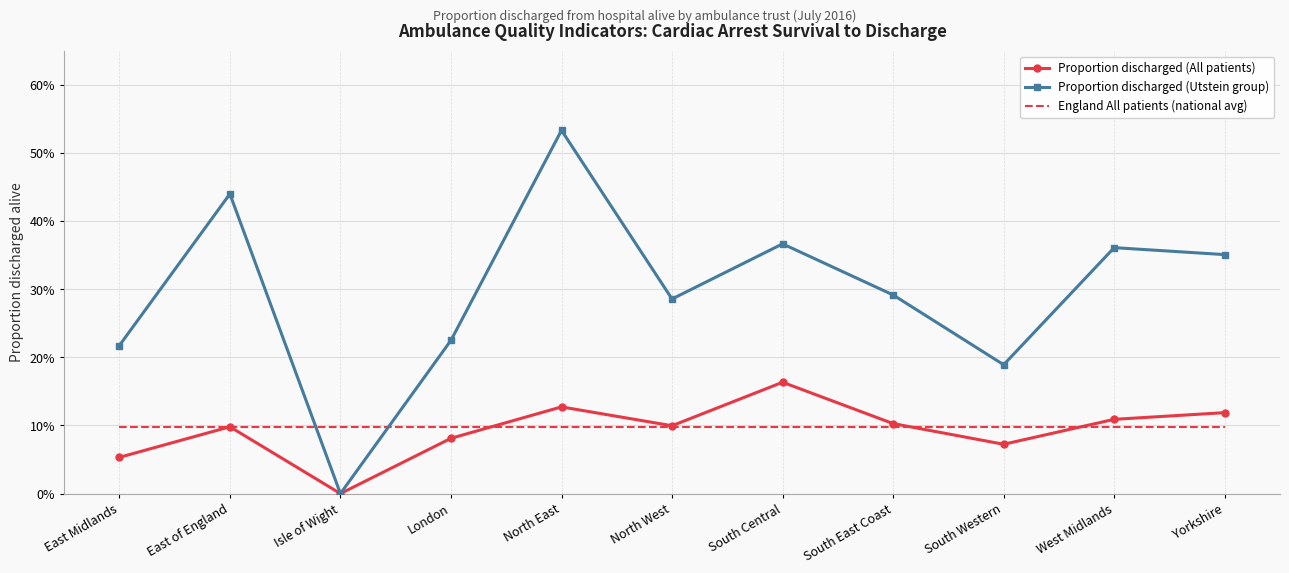

At which category is the sum across all series the highest?

North East